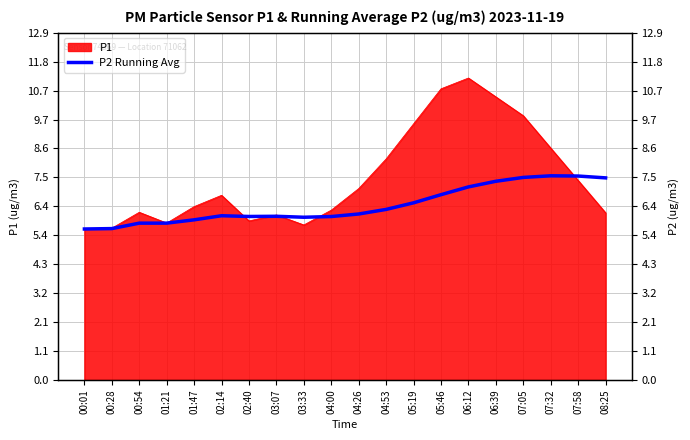

Which label corresponds to the smallest value in the chart?

00:01